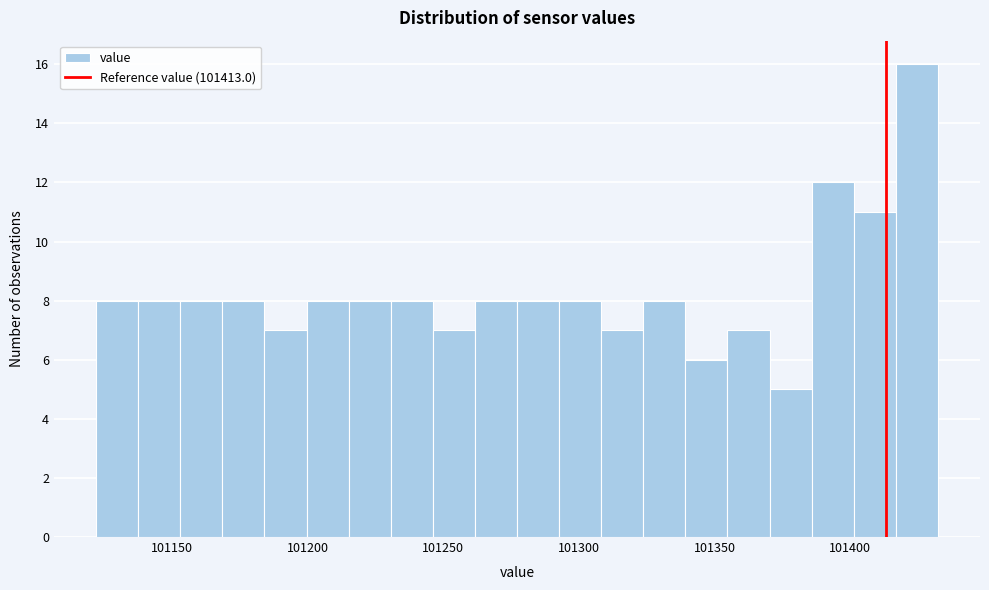

Read against the x-axis, roughly where is the centre of the tallest bar?

101425